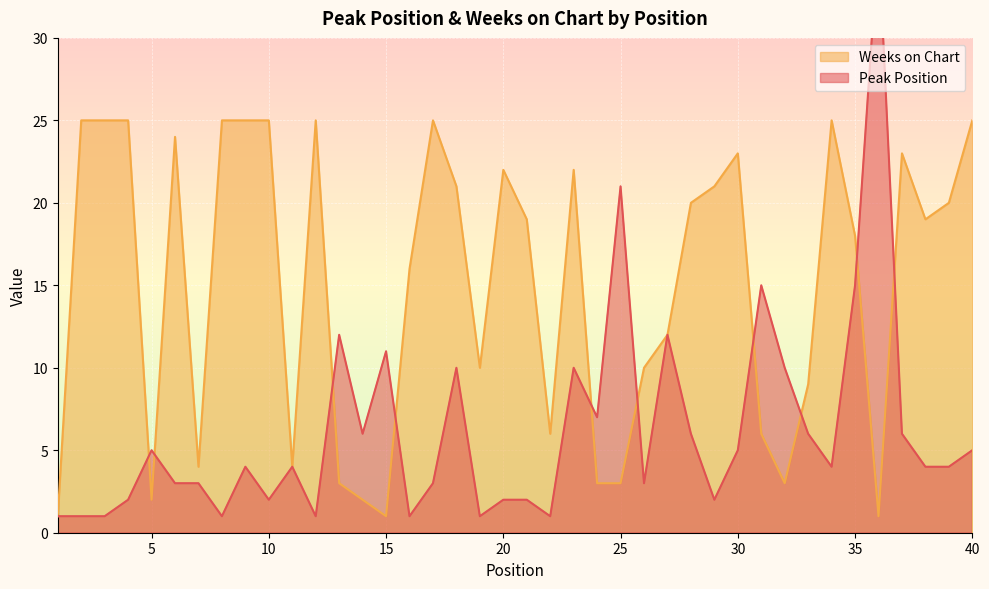

List the labels in order of Weeks on Chart value, smallest first.

1, 15, 36, 5, 14, 13, 24, 25, 32, 7, 11, 22, 31, 33, 19, 26, 27, 16, 35, 21, 38, 28, 39, 18, 29, 20, 23, 30, 37, 6, 2, 3, 4, 8, 9, 10, 12, 17, 34, 40